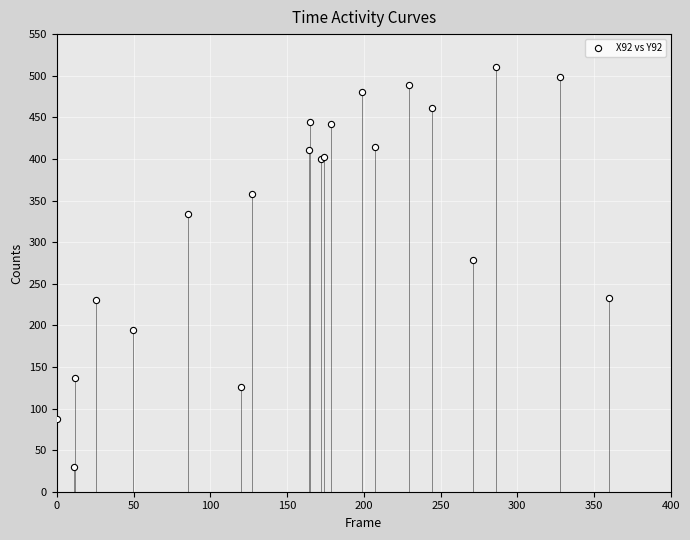

What Y value in the scatter plot is closest to 270?

278.2